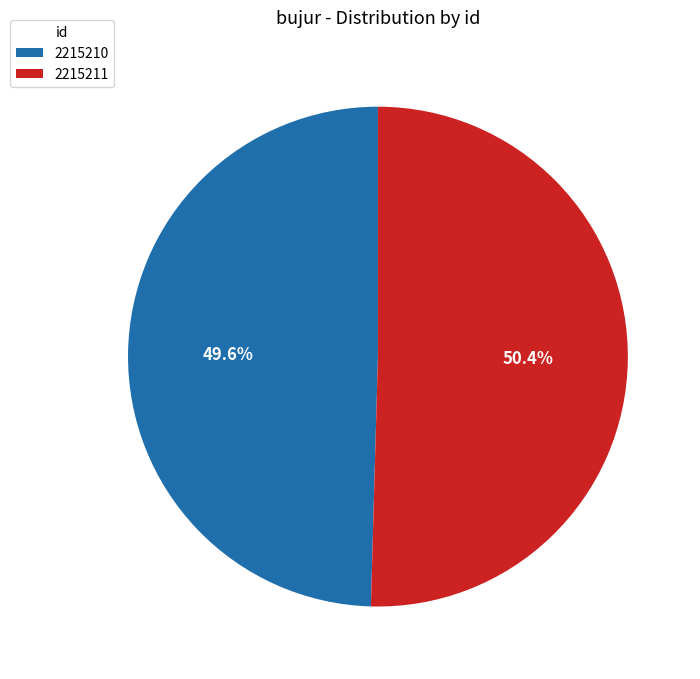

Does 2215211 account for over 50% of the chart?

Yes